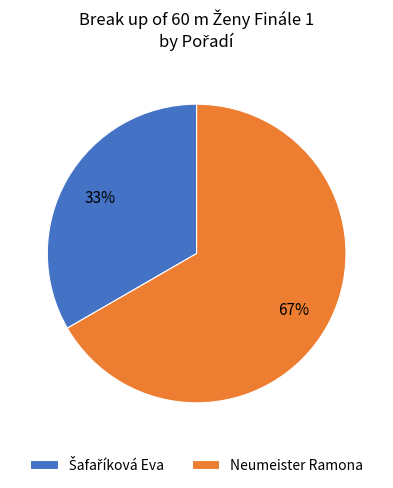

What is the largest slice in the pie chart?

Neumeister Ramona